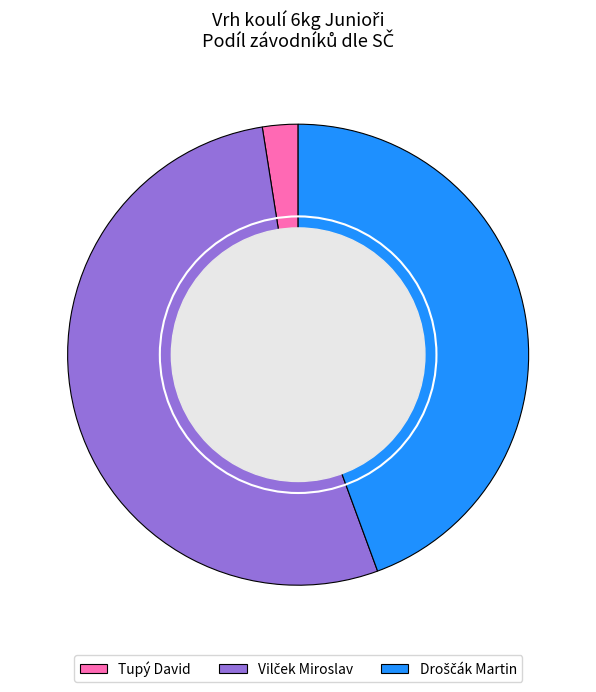

Which category has the smallest portion of the pie?

Tupý David